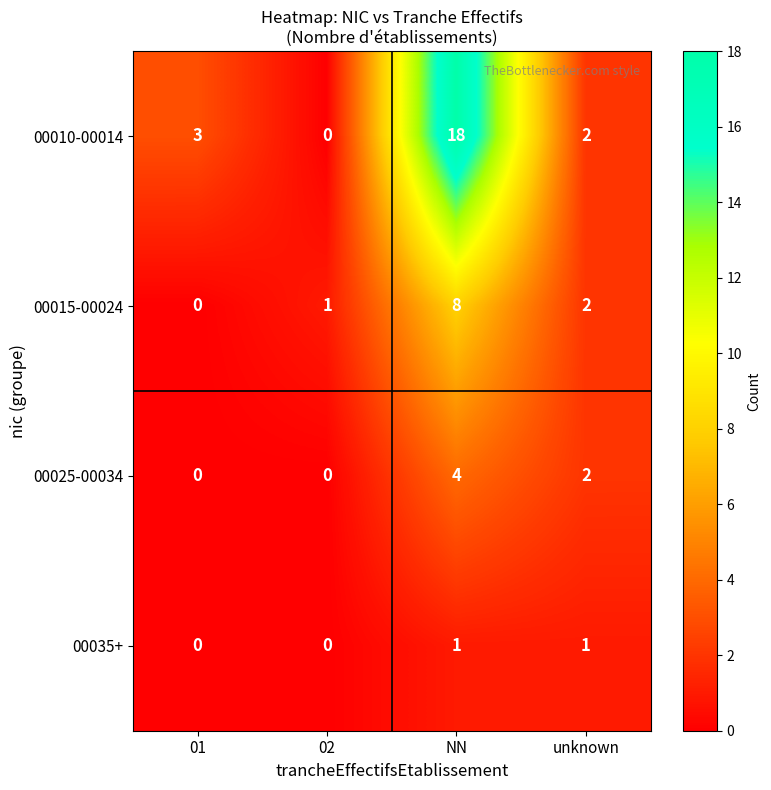

What is the difference between the second highest and minimum values in the 00010-00014 series?

3